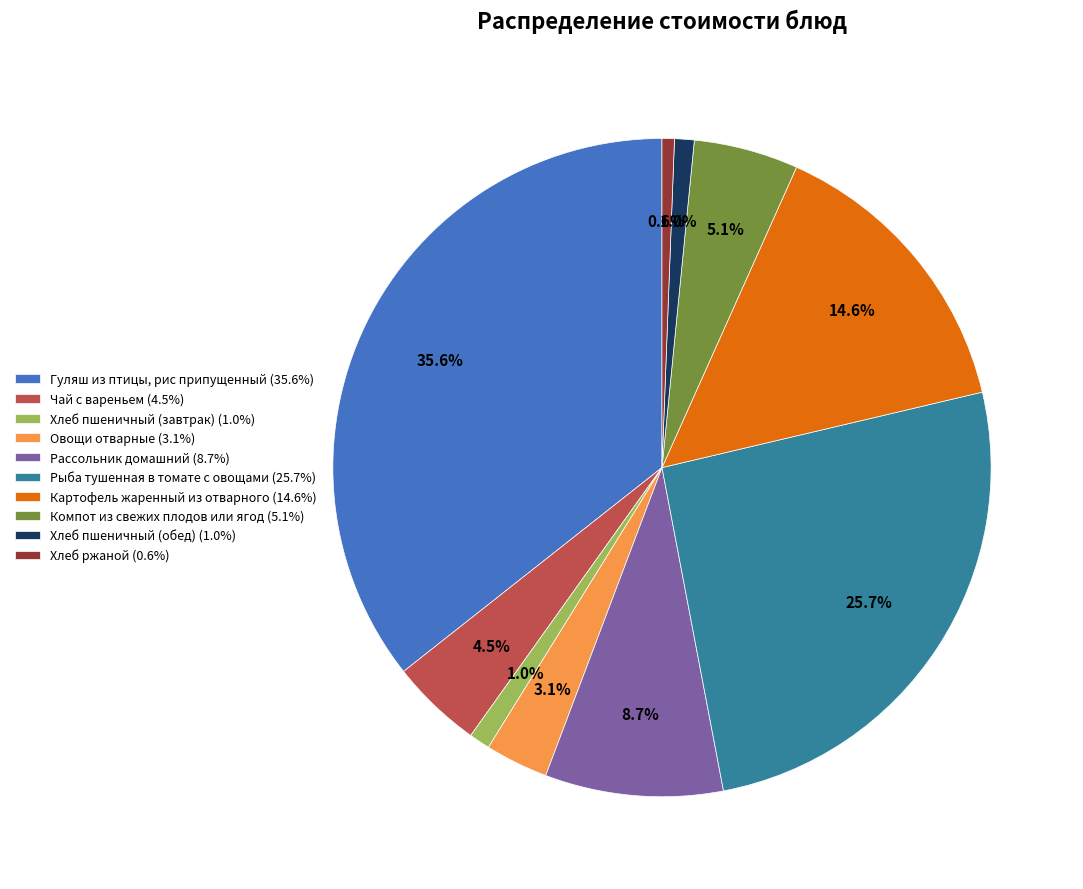

Is there a majority slice in this chart?

No